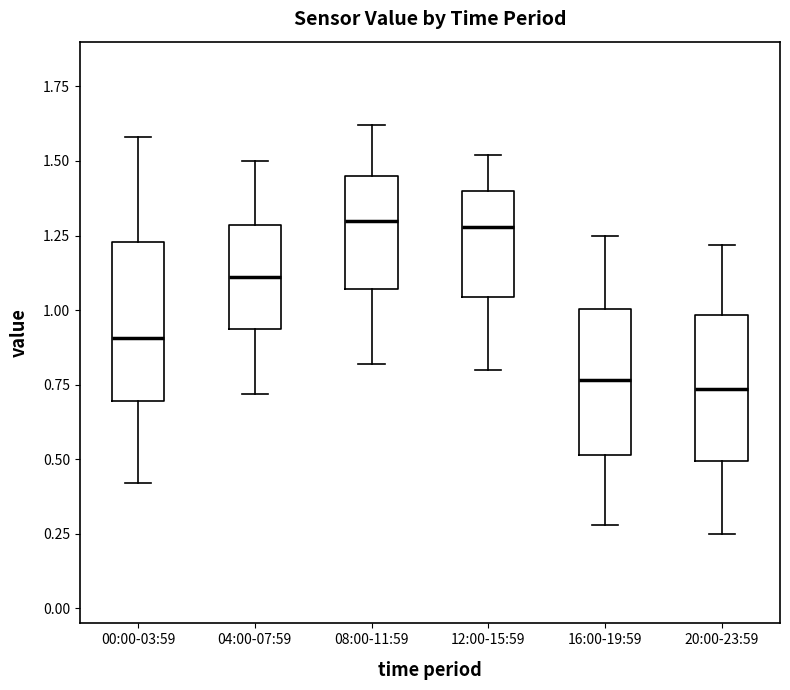

Reading left to right, read every box against the y-axis: the position of its median line, the range the box covers, and the ends of its whiskers. The values are not printed on the chart, so give them approximately, as read against the axis.

00:00-03:59: median 0.90, box 0.70 to 1.25, whiskers 0.40 to 1.60
04:00-07:59: median 1.10, box 0.95 to 1.30, whiskers 0.70 to 1.50
08:00-11:59: median 1.30, box 1.05 to 1.45, whiskers 0.80 to 1.60
12:00-15:59: median 1.30, box 1.05 to 1.40, whiskers 0.80 to 1.50
16:00-19:59: median 0.75, box 0.50 to 1.00, whiskers 0.30 to 1.25
20:00-23:59: median 0.75, box 0.50 to 1.00, whiskers 0.25 to 1.20